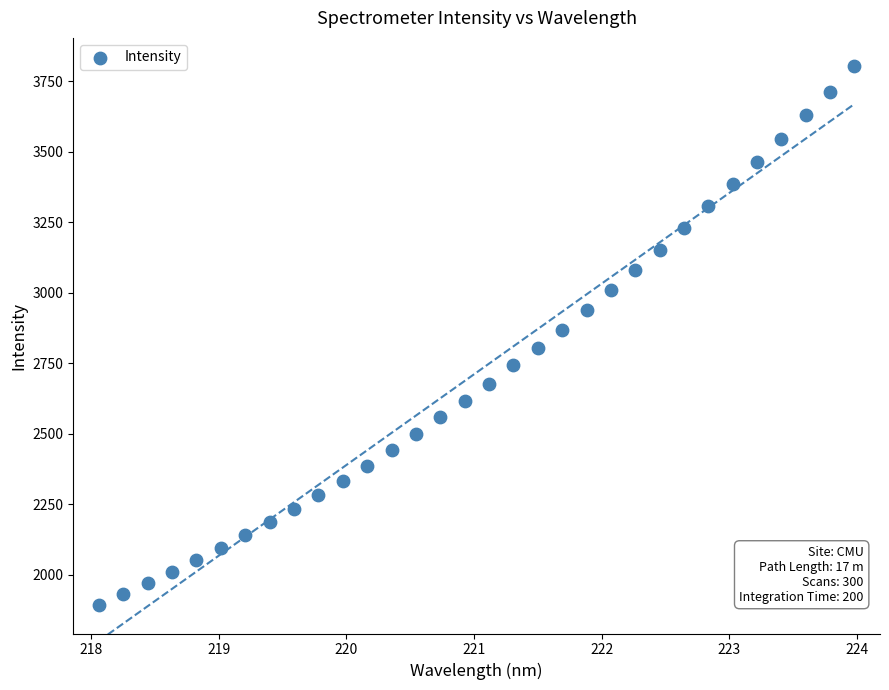

What is the range of Y values (max minus min)?

1913.4